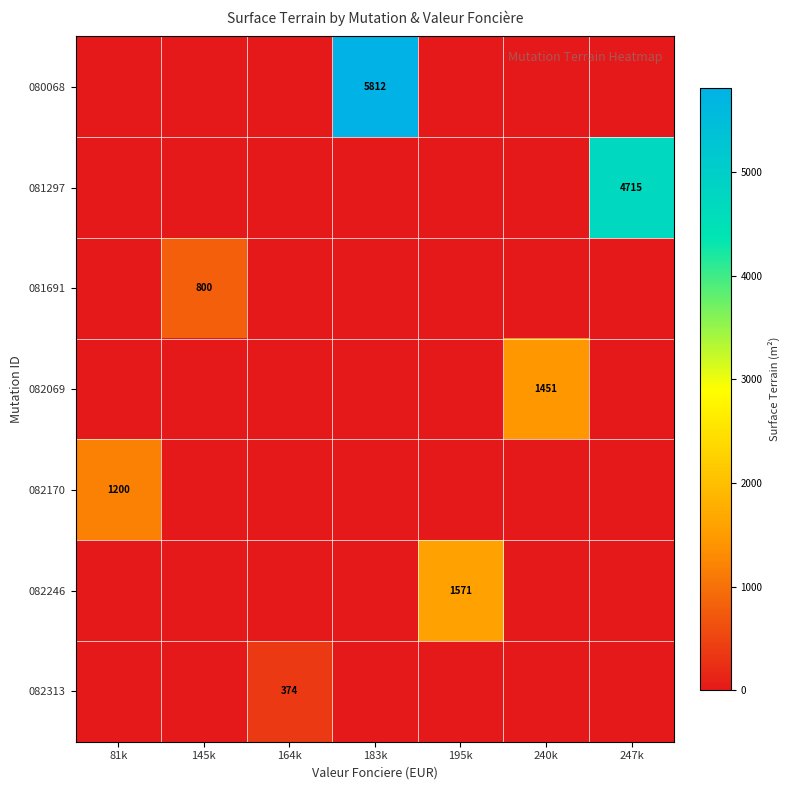

True or false: 082246 has a value of 1571 at 195k.

True